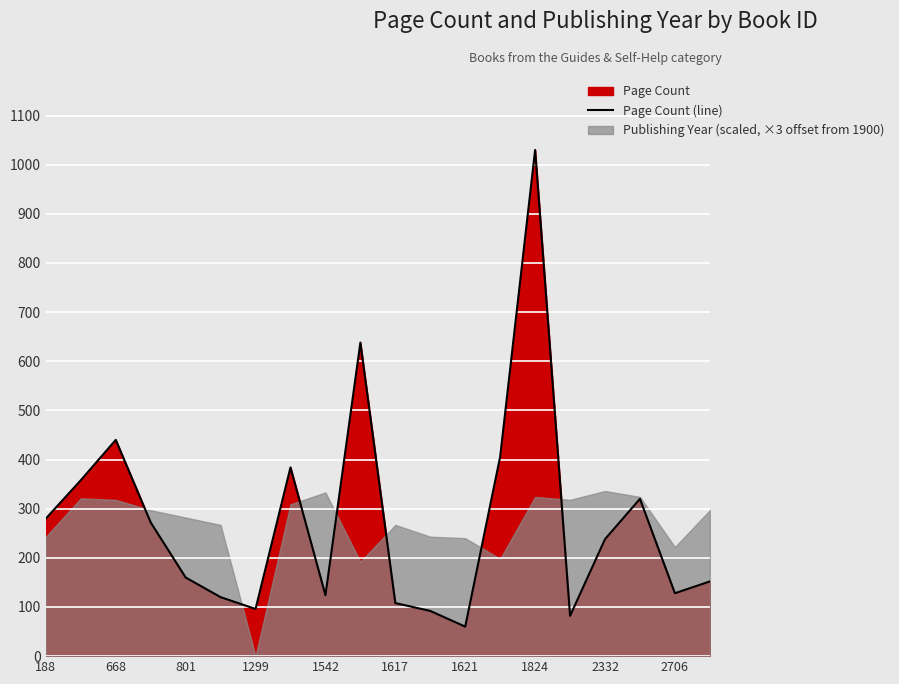

The value of Page Count (line) at 801 is 160. True or false?

True